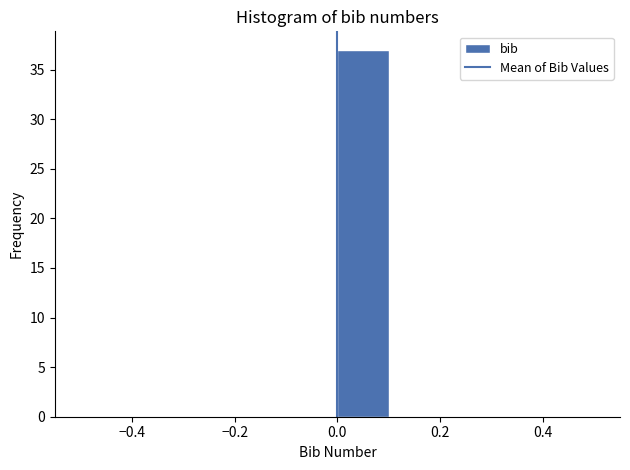

Reading left to right, transcribe this chart: for each bar, give the range it covers on the x-axis and its height. The values are not printed on the chart, so give them approximately, as read against the axis.

-0.5 to -0.4: 0
-0.4 to -0.3: 0
-0.3 to -0.2: 0
-0.2 to -0.1: 0
-0.1 to 0.0: 0
0.0 to 0.1: 37
0.1 to 0.2: 0
0.2 to 0.3: 0
0.3 to 0.4: 0
0.4 to 0.5: 0